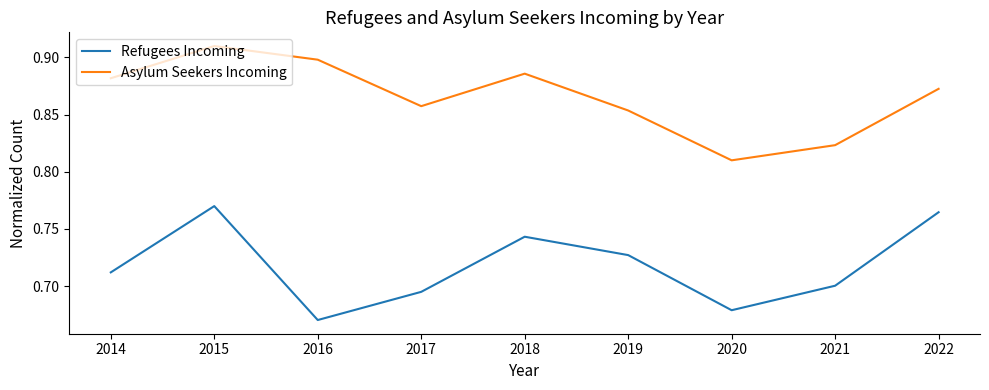

Which series has the largest total across all categories?

Asylum Seekers Incoming